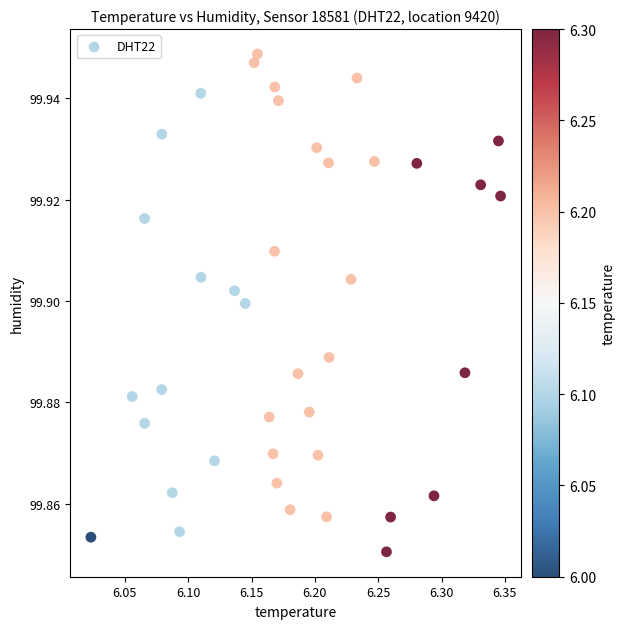

What is the range of X values (max minus min)?

0.3